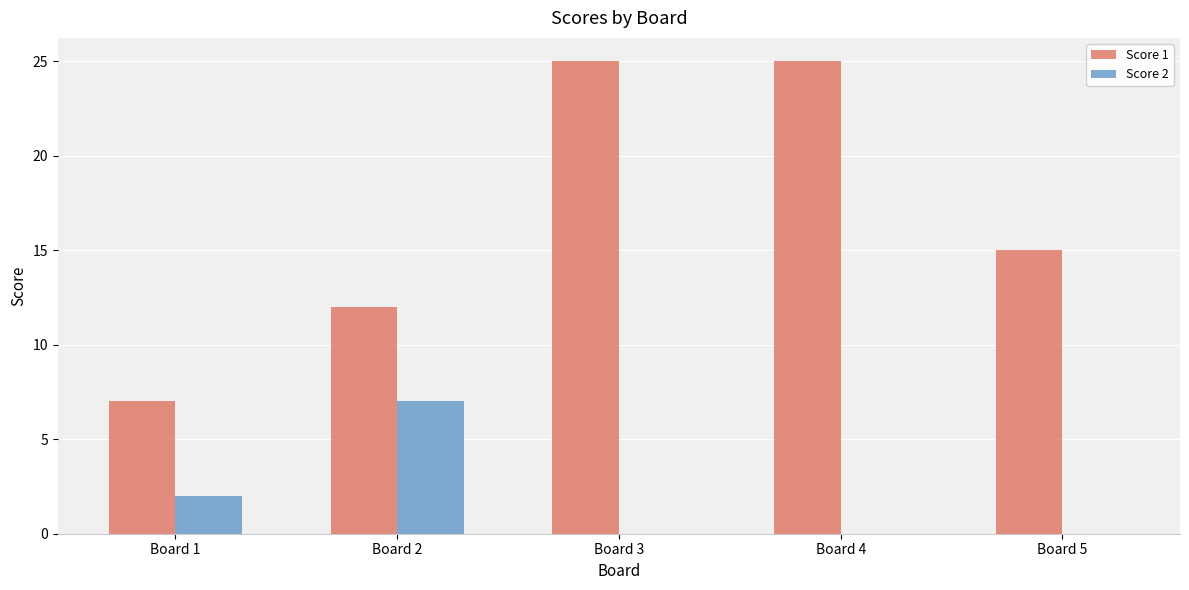

Are the bars horizontal?

No